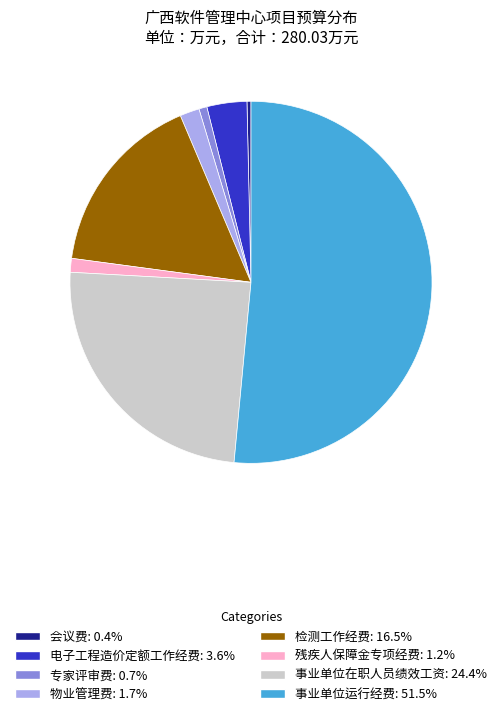

What is the majority slice?

事业单位运行经费